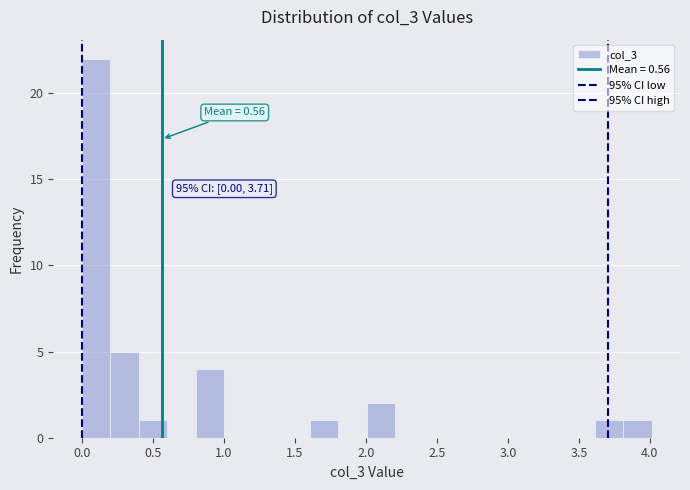

Which range on the x-axis has the tallest bar?

0.0 to 0.2